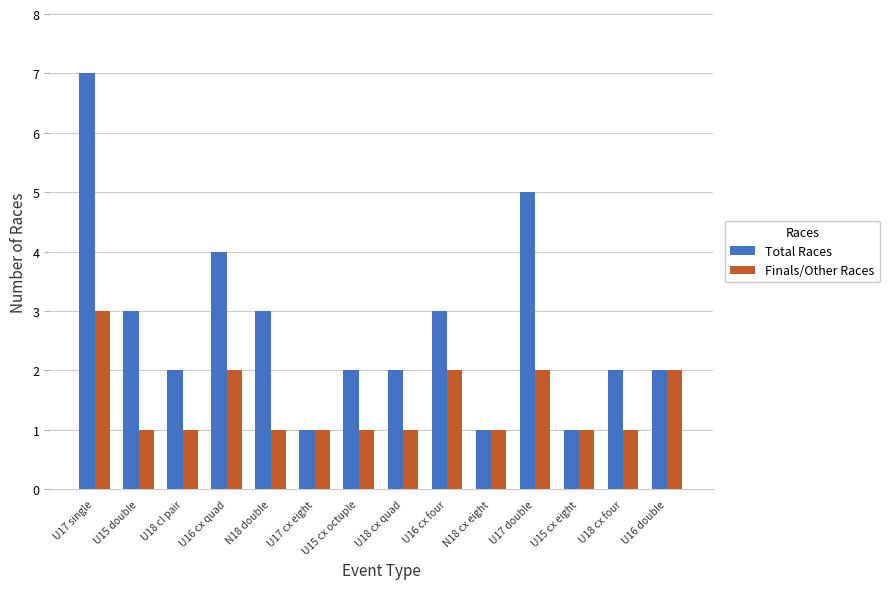

Reading left to right, extract all data points from this chart.

Total Races: 7	3	2	4	3	1	2	2	3	1	5	1	2	2
Finals/Other Races: 3	1	1	2	1	1	1	1	2	1	2	1	1	2